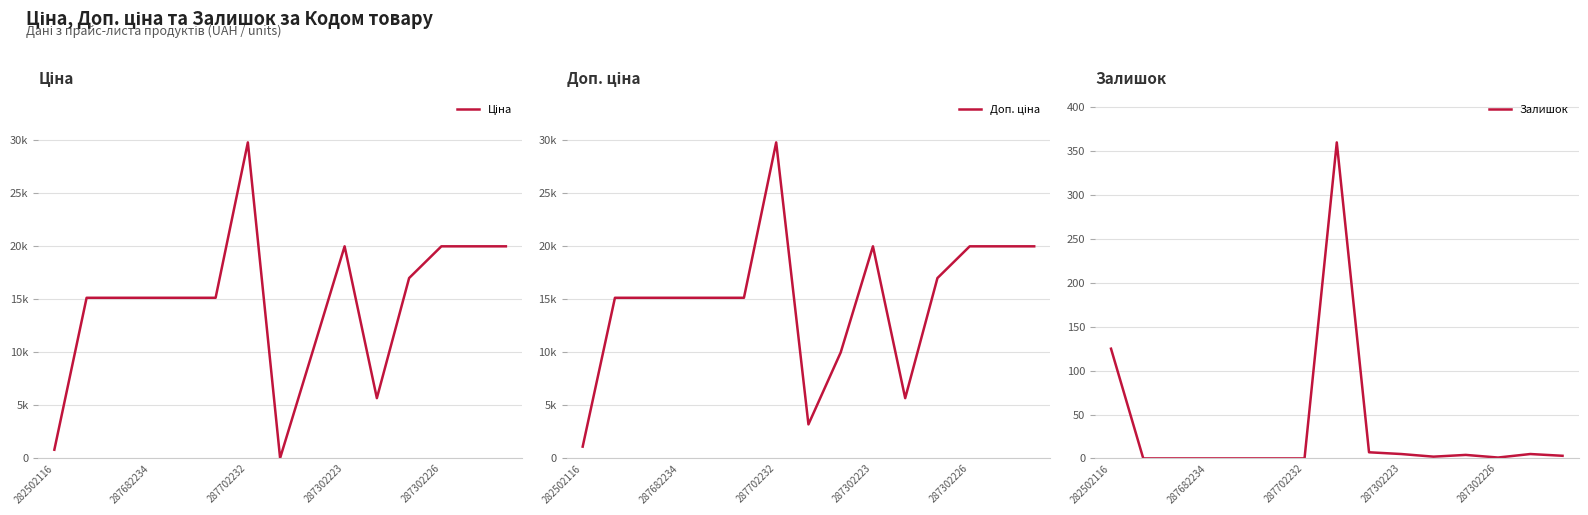

At how many categories does at least one series exceed 12155?

11